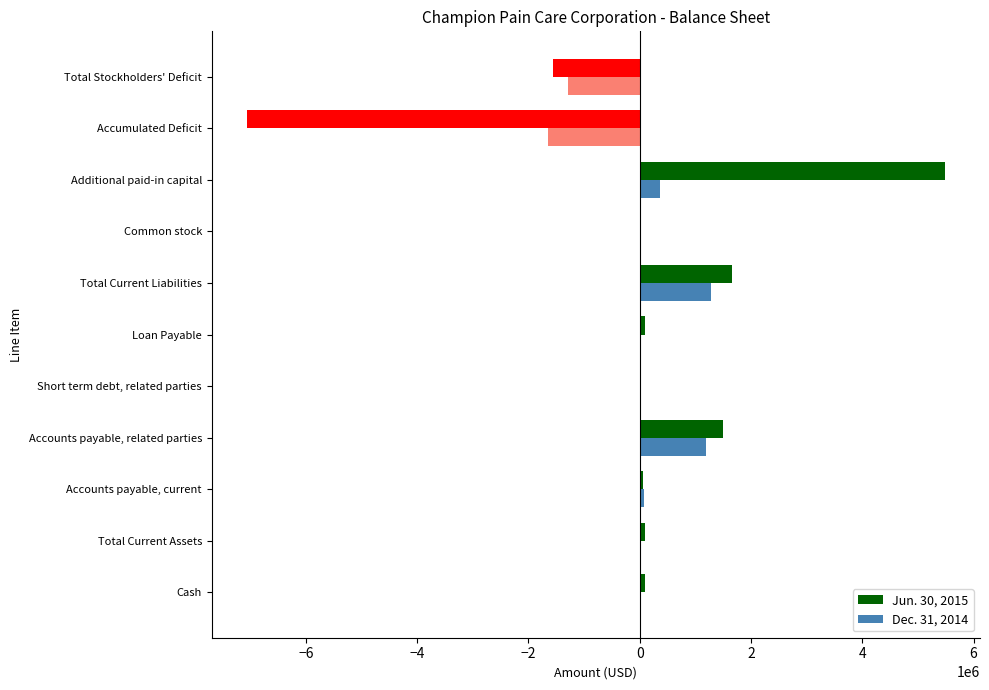

The Dec. 31, 2014 series shows 561218 at Total Current Liabilities. True or false?

False